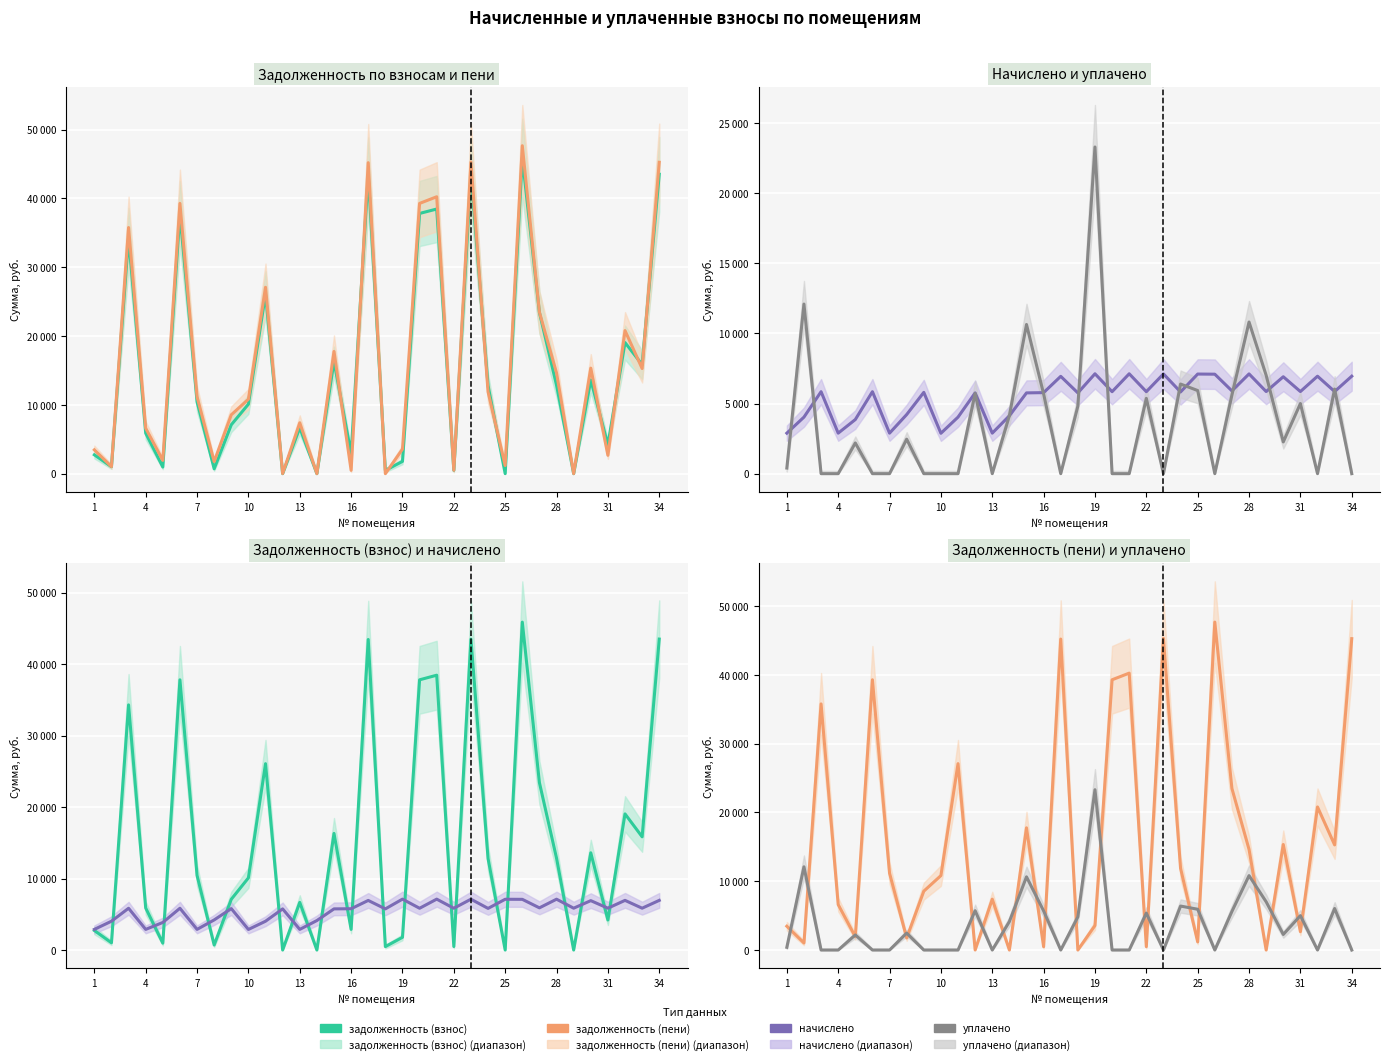

Between 13 and 10, which is larger?

10